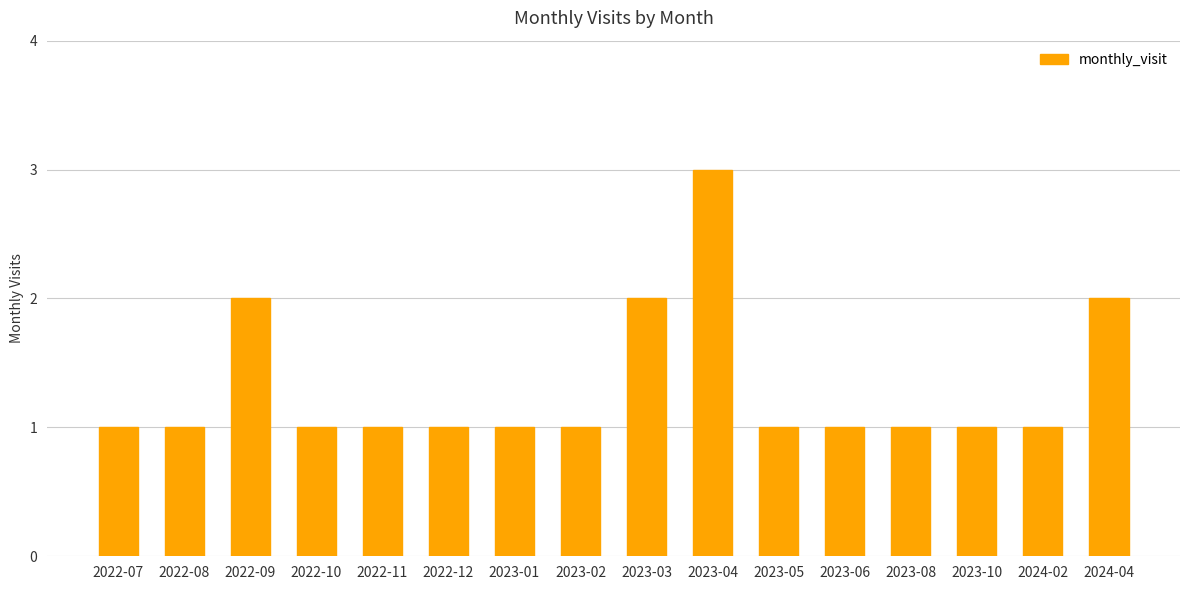

The value at 2022-10 is 2. True or false?

False